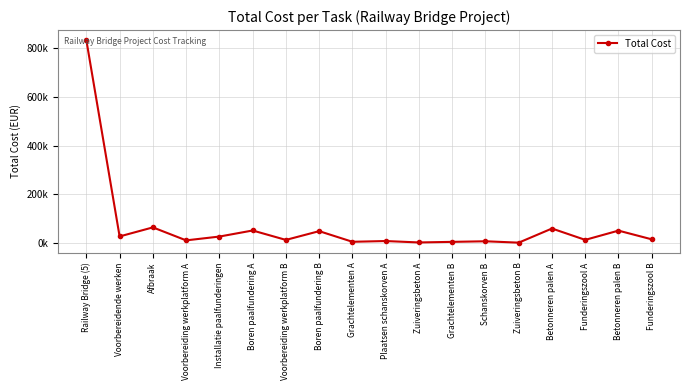

Reading left to right, extract all data points from this chart.

Railway Bridge (5)=832497.5	Voorbereidende werken=27873.4	Afbraak=64976.7	Voorbereiding werkplatform A=11743.0	Installatie paalfunderingen=27354.3	Boren paalfundering A=52234.6	Voorbereiding werkplatform B=13616.9	Boren paalfundering B=49542.1	Grachtelementen A=5918.3	Plaatsen schanskorven A=9004.6	Zuiveringsbeton A=3180.8	Grachtelementen B=5598.4	Schanskorven B=8013.3	Zuiveringsbeton B=2365.8	Betonneren palen A=60312.2	Funderingszool A=13805.8	Betonneren palen B=51696.1	Funderingszool B=16027.4